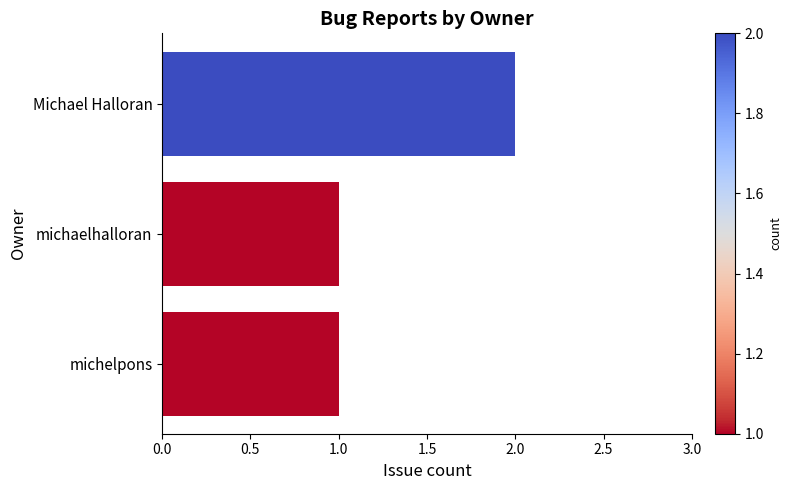

Count the number of data series in this chart.

1